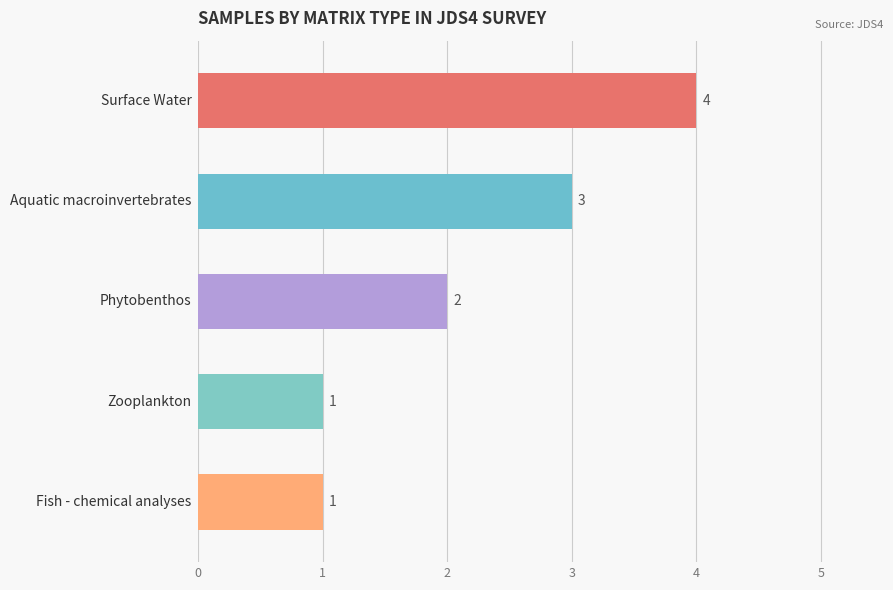

What is the sum of all values?

11